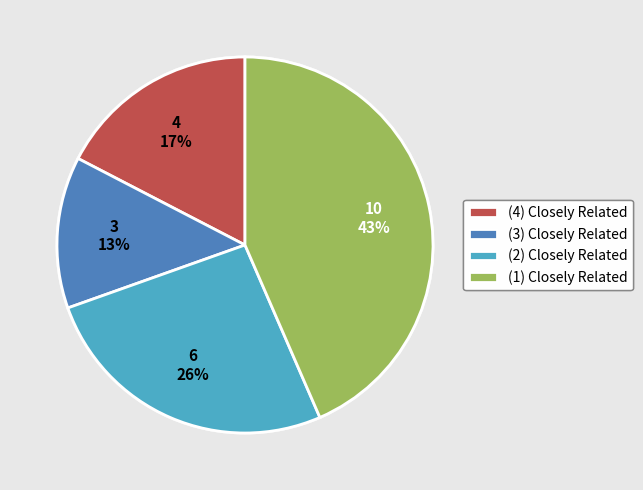

What percentage is the (4) Closely Related slice, to the nearest percent?

17%